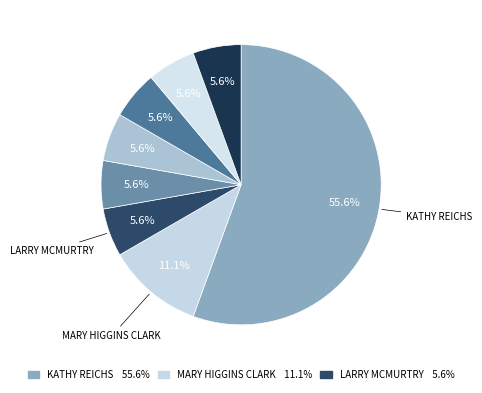

How many segments does this pie chart have?

8